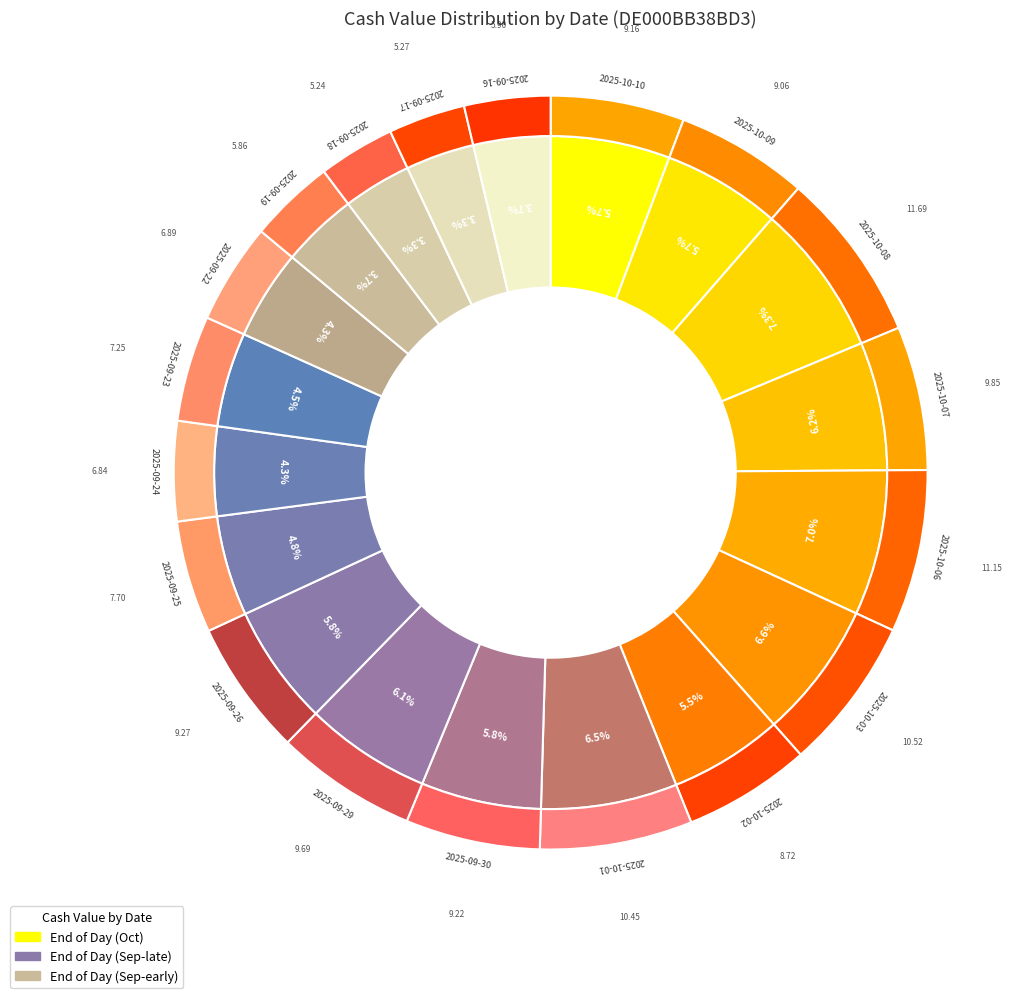

Approximately how many times larger is the value at 2025-09-29 compared to 2025-10-07?

1.0